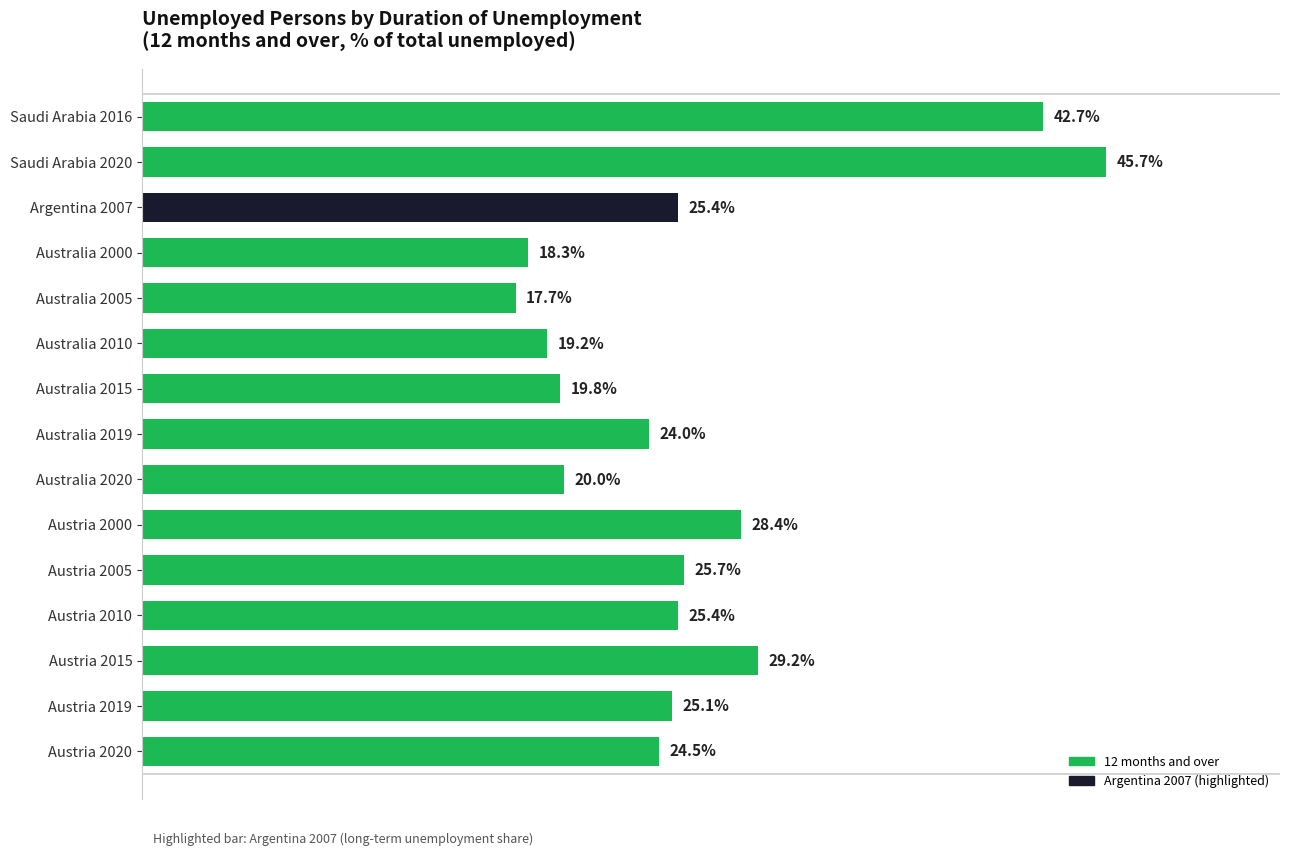

Does the chart contain stacked bars?

No